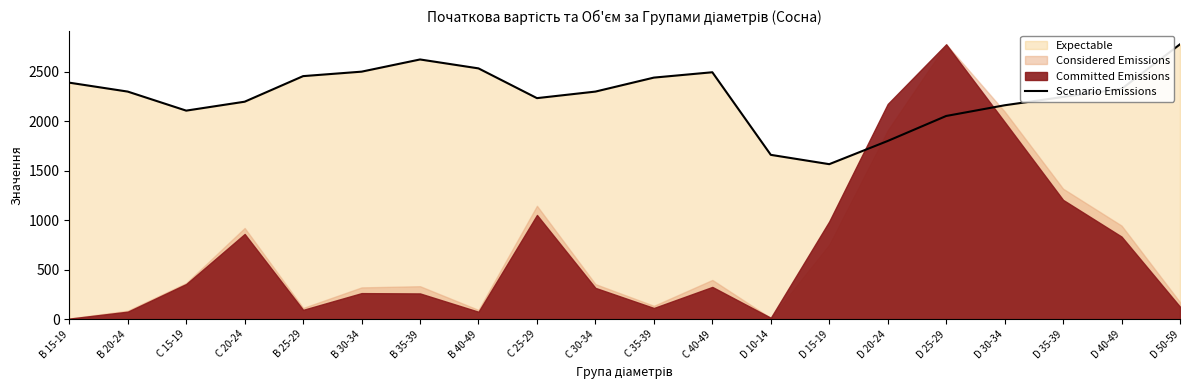

At which category does the chart reach its peak across all series?

D 50-59